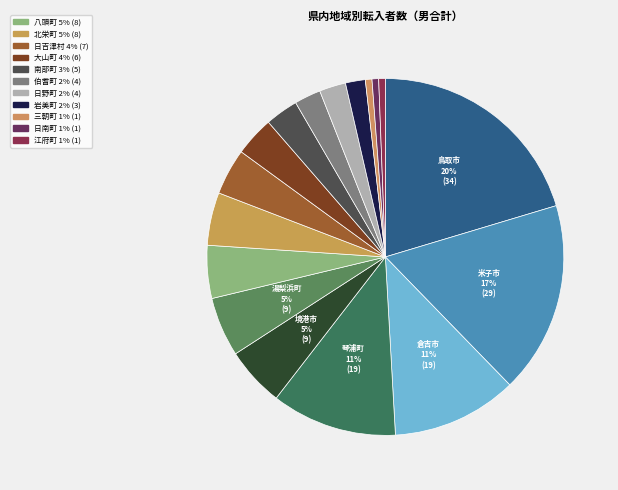

How many segments does this pie chart have?

17